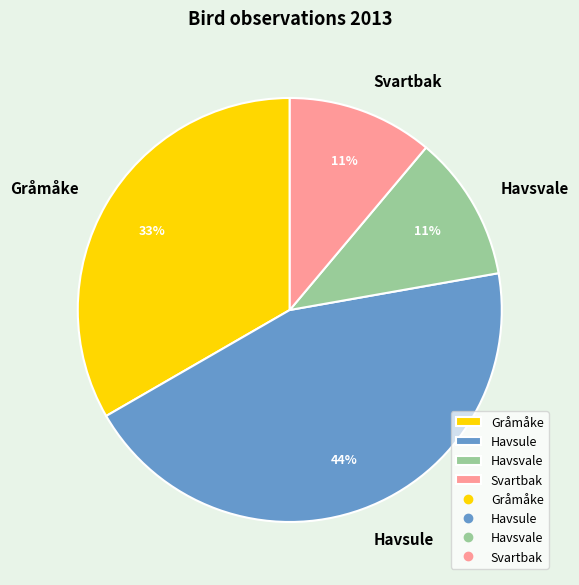

The Havsvale slice represents 19% of the pie. True or false?

False